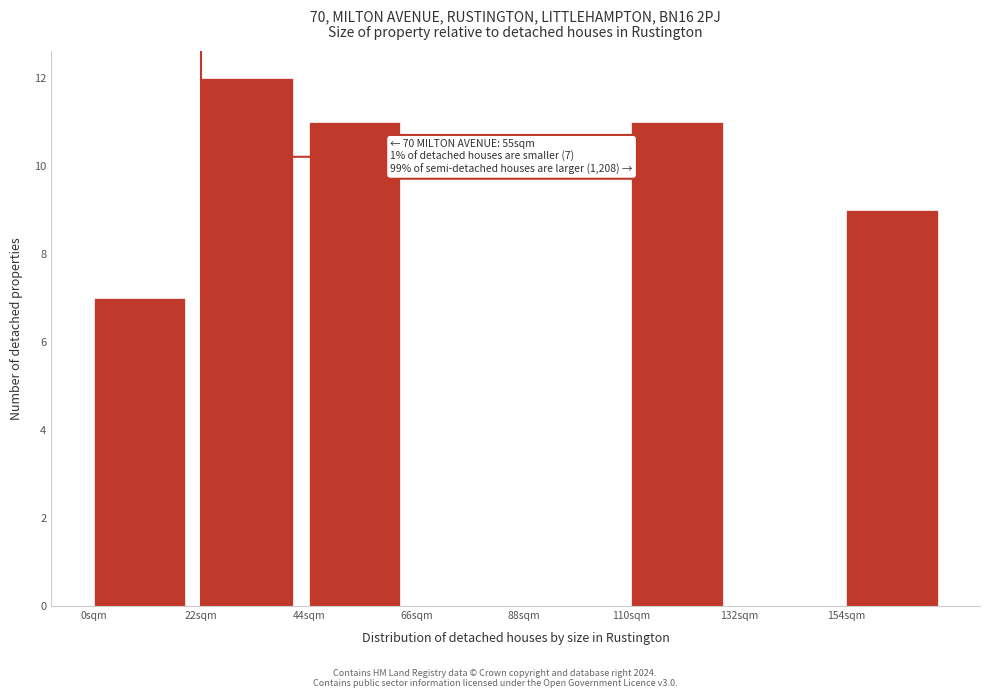

Reading left to right, list all the values displayed in this chart.

0sqm=7	22sqm=12	44sqm=11	66sqm=0	88sqm=0	110sqm=11	132sqm=0	154sqm=9